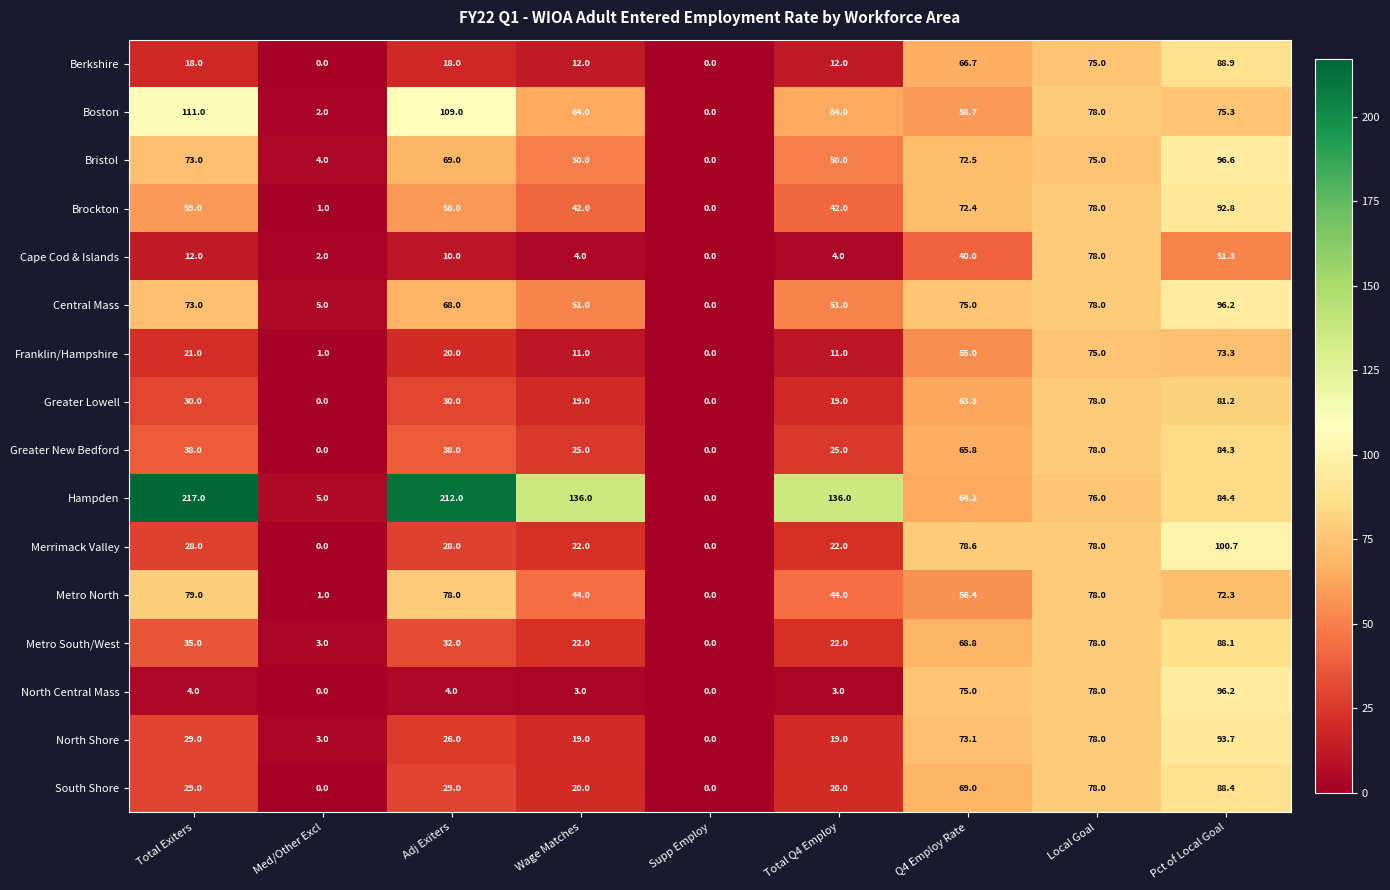

How many positive values does the Hampden series have?

8